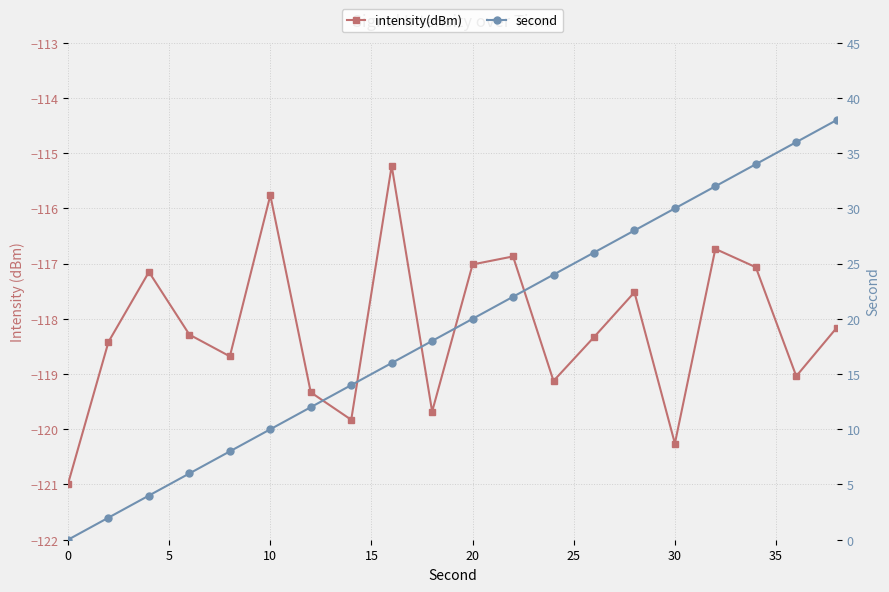

How many data points in second are above 20?

9